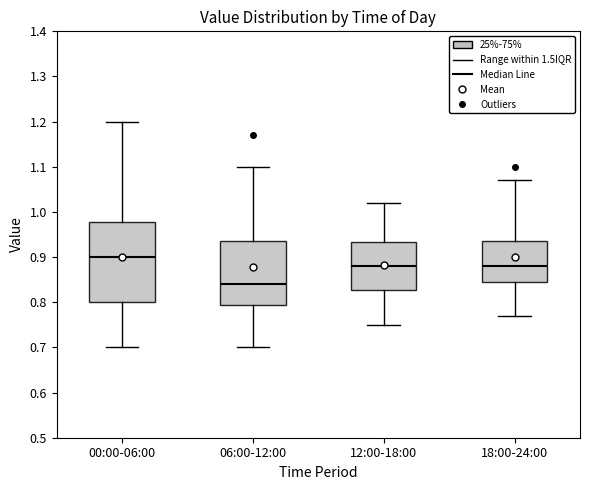

Reading left to right, transcribe this box plot: for each box, give where its median line is, the range the box spans, and where its two whiskers end, as read against the y-axis. The values are not printed on the chart, so give them approximately, as read against the axis.

00:00-06:00: median 0.90, box 0.80 to 0.98, whiskers 0.70 to 1.20
06:00-12:00: median 0.84, box 0.80 to 0.94, whiskers 0.70 to 1.10
12:00-18:00: median 0.88, box 0.83 to 0.93, whiskers 0.75 to 1.02
18:00-24:00: median 0.88, box 0.85 to 0.94, whiskers 0.77 to 1.07